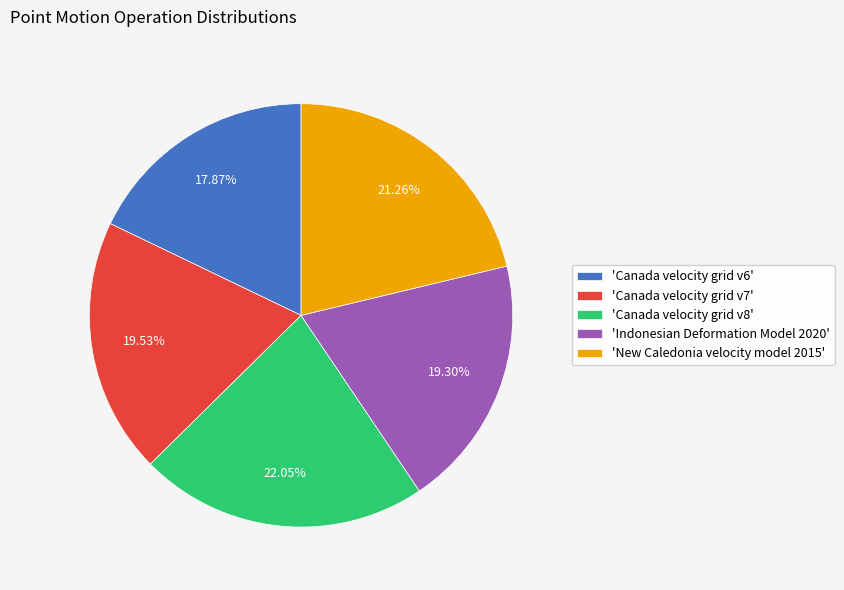

Is there a majority slice in this chart?

No